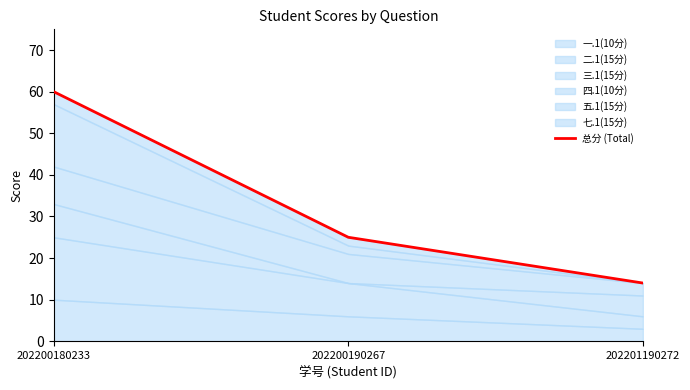

List the labels in order of value, largest first.

202200180233, 202200190267, 202201190272